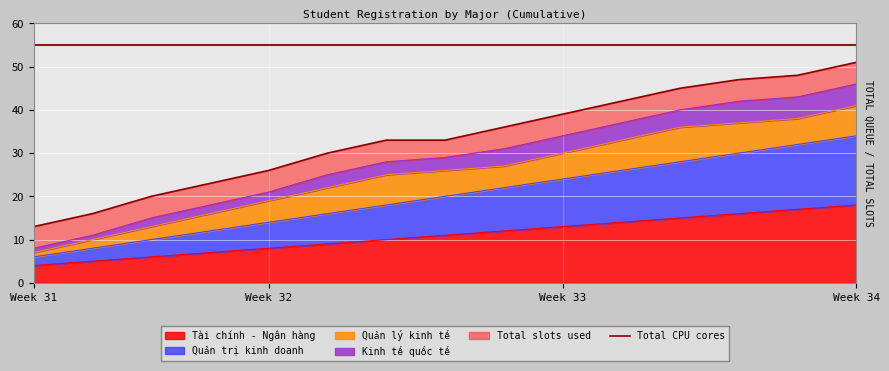

Is it true that Tài chính - Ngân hàng equals 18 at Week 34?

True